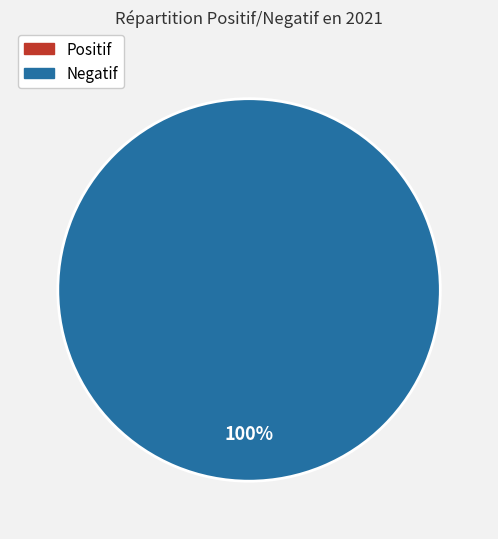

Does any single category account for the majority?

Yes